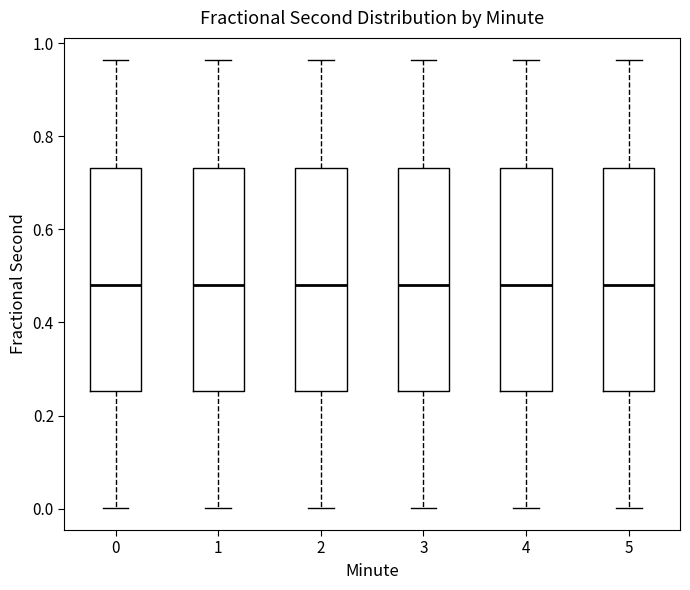

Where is the upper edge of the box at x = 0 on the y-axis? The values are not printed on the chart, so give them approximately, as read against the axis.

0.74